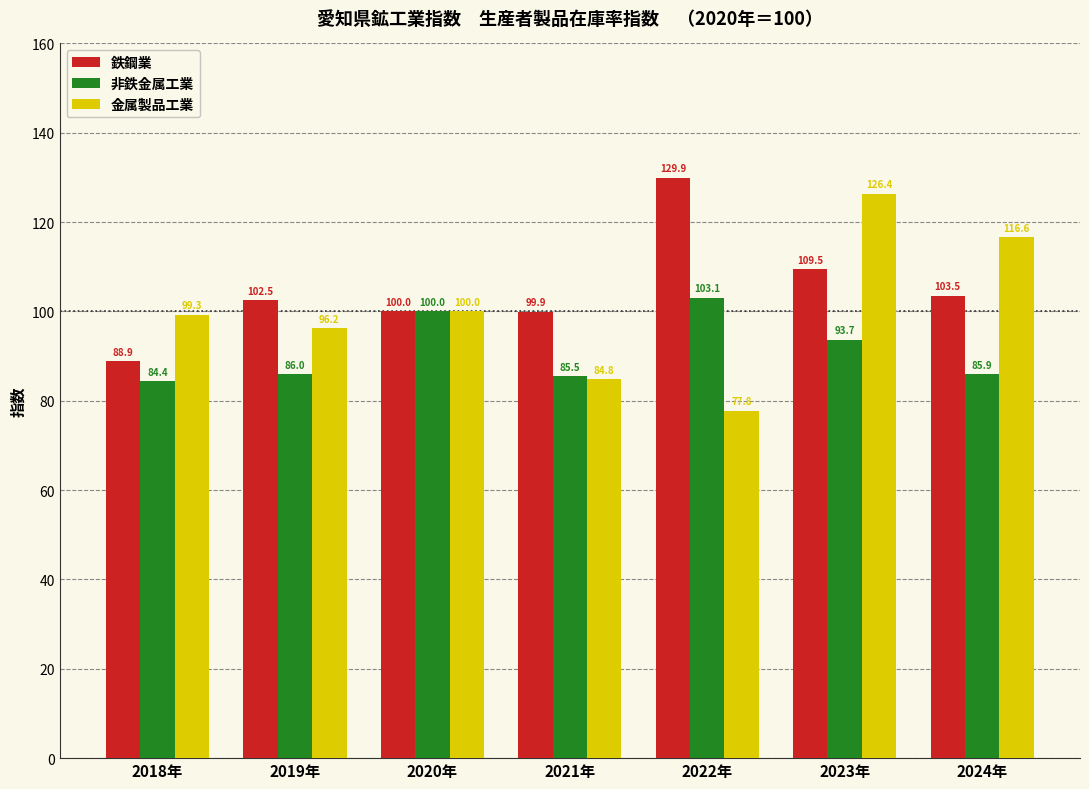

What is the average value of the 金属製品工業 series?

100.2